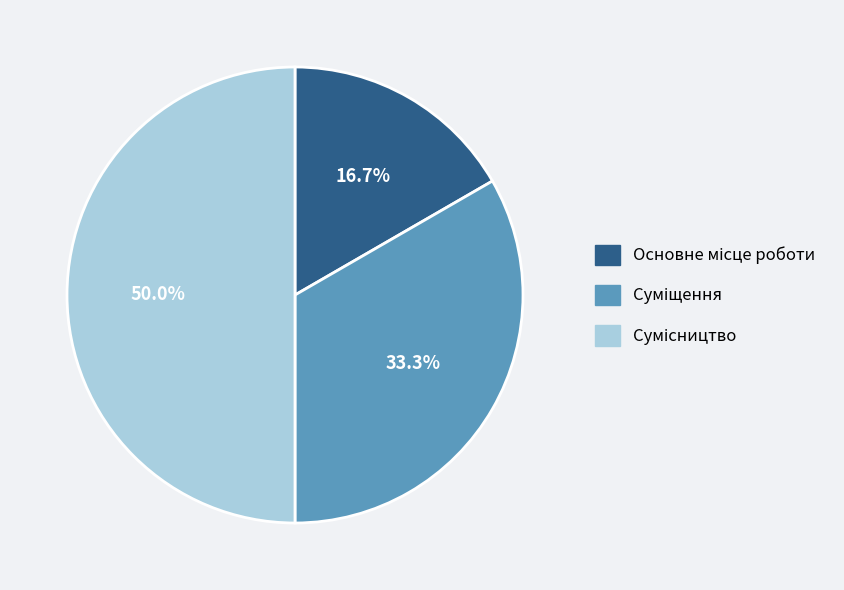

How many segments does this pie chart have?

3